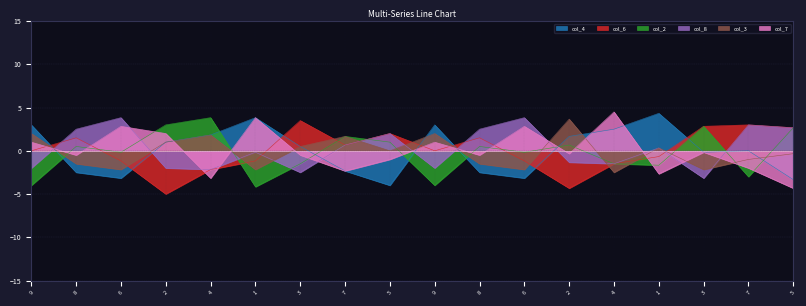

The col_4 series shows 15 at 1. True or false?

False